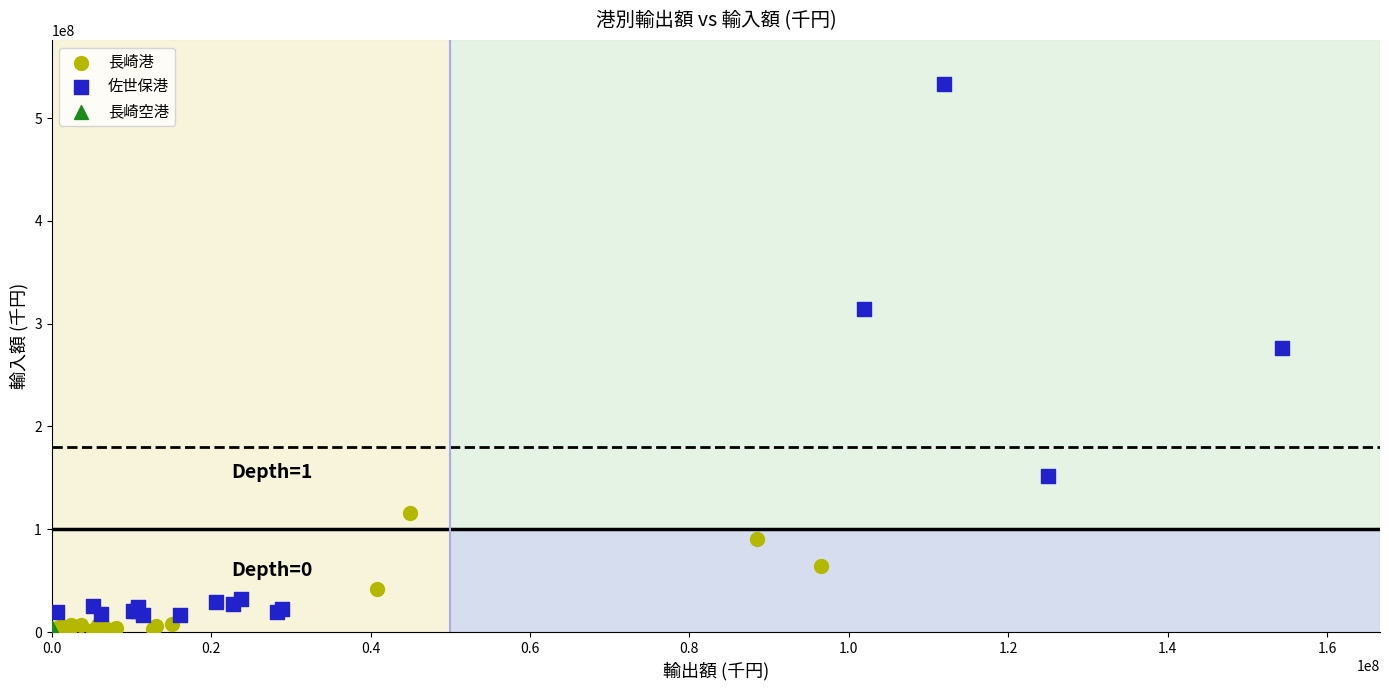

What are all the series names shown in the legend?

長崎港, 佐世保港, 長崎空港